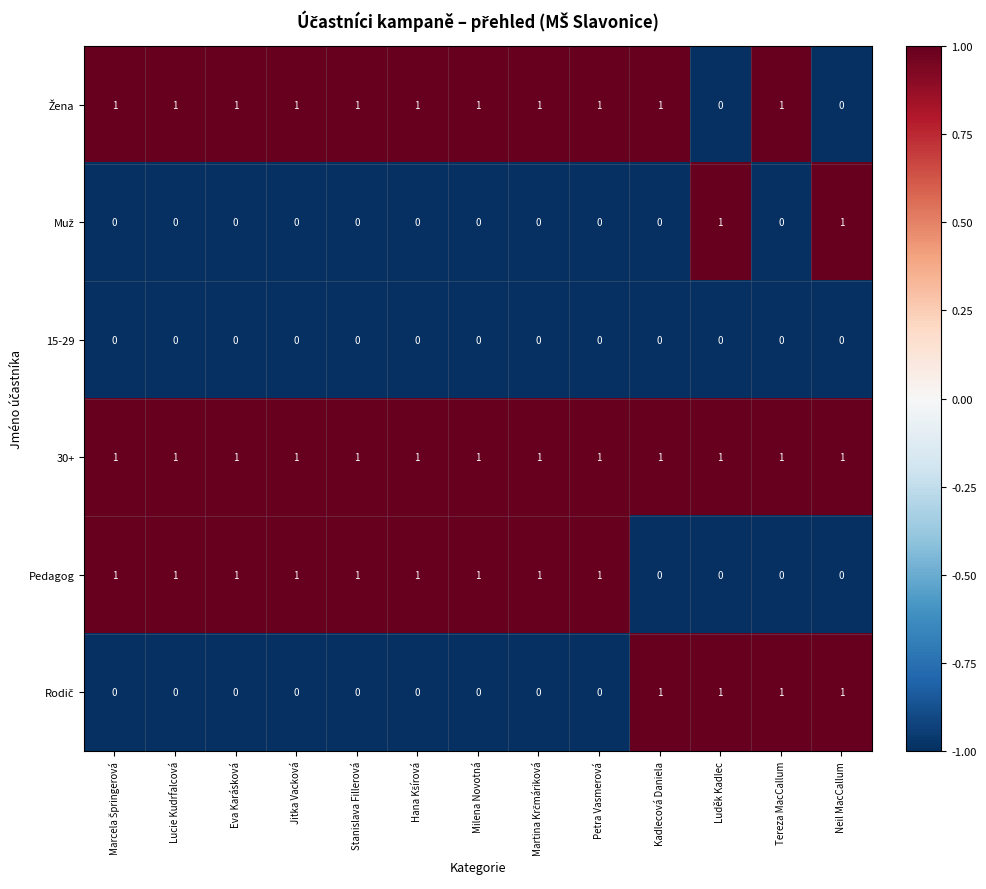

Is it true that 30+ equals 0 at Jitka Vacková?

False